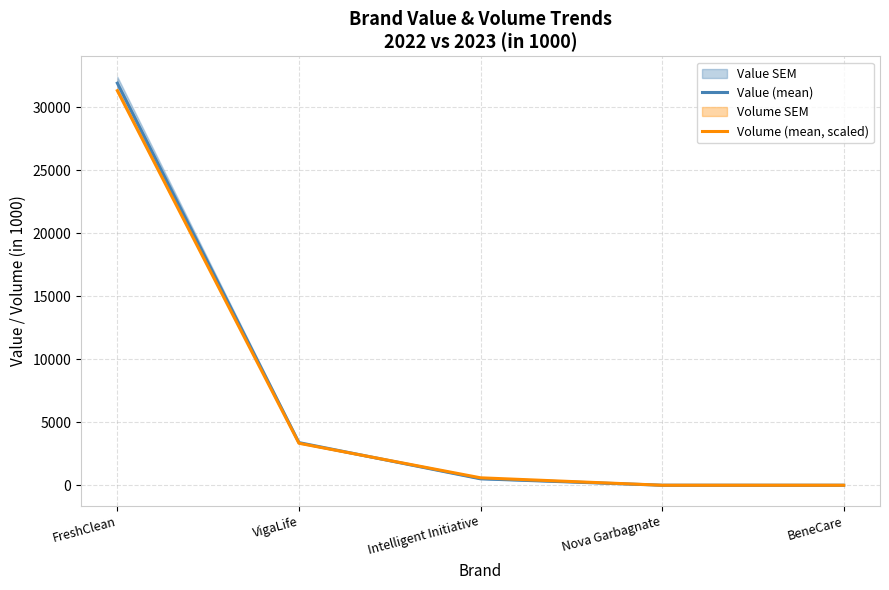

Which series has the widest spread of values?

Value (mean)